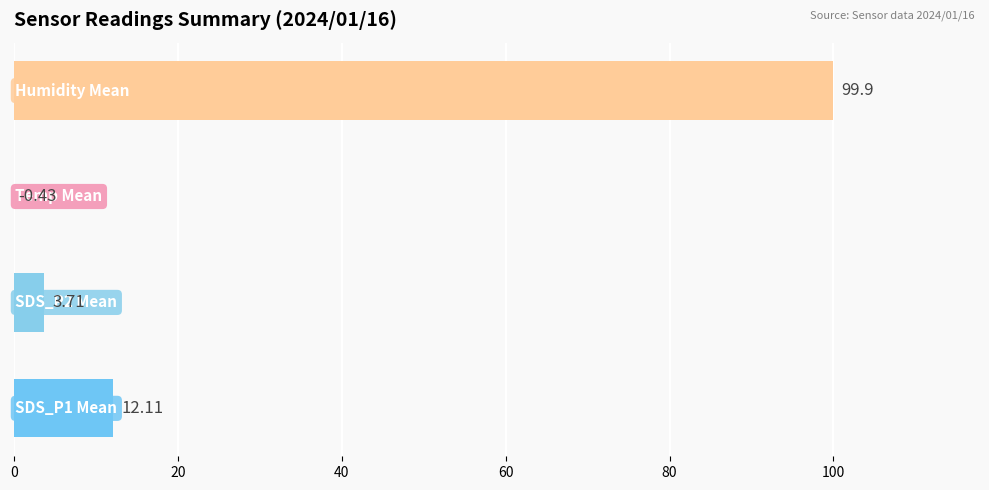

What is the difference between the second highest and second lowest values?

8.4